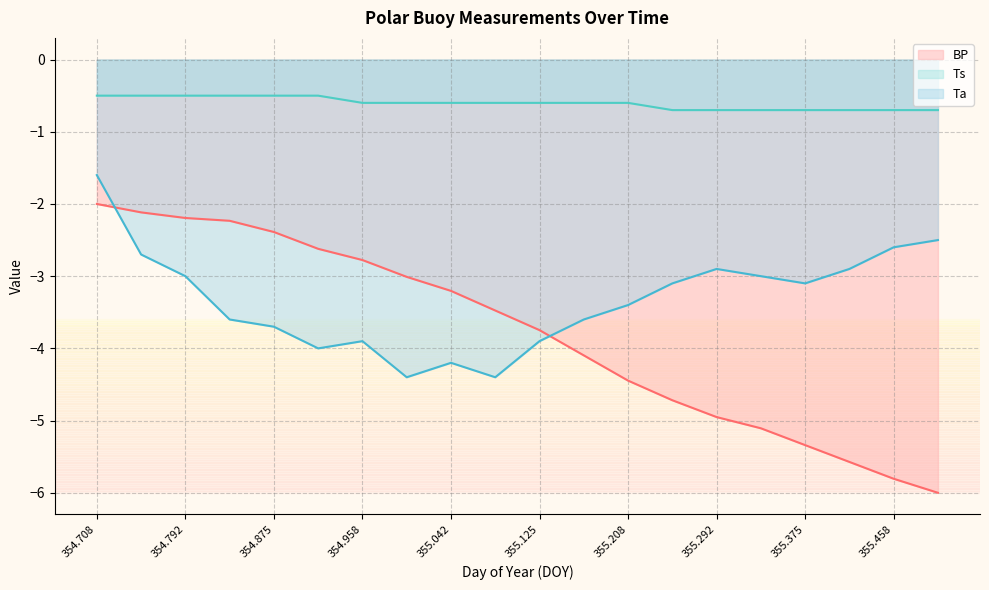

Is it true that BP equals -1.2 at 355.042?

False